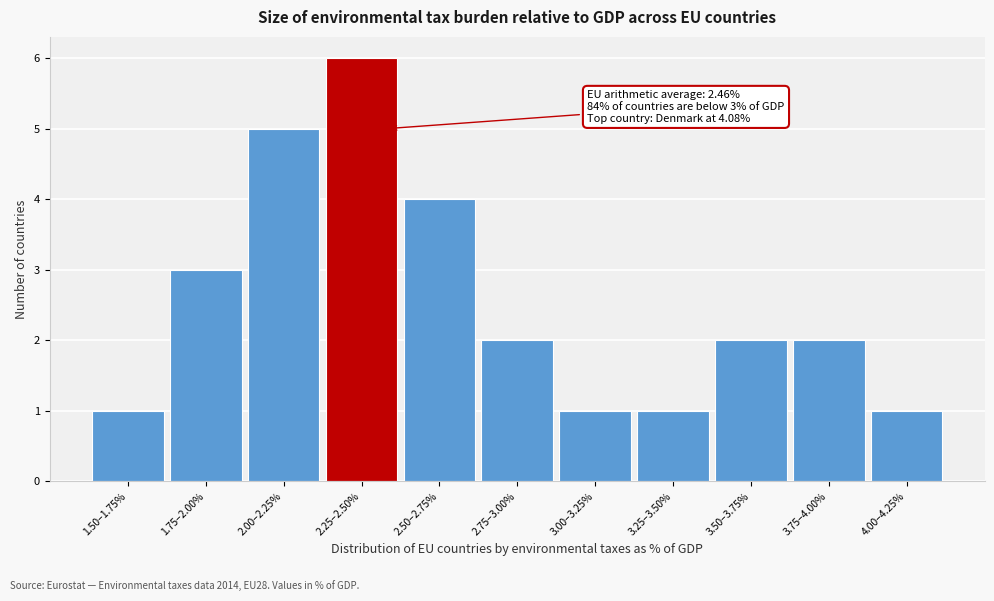

Reading left to right, what are all the values shown in this chart?

1.50–1.75%=1	1.75–2.00%=3	2.00–2.25%=5	2.25–2.50%=6	2.50–2.75%=4	2.75–3.00%=2	3.00–3.25%=1	3.25–3.50%=1	3.50–3.75%=2	3.75–4.00%=2	4.00–4.25%=1